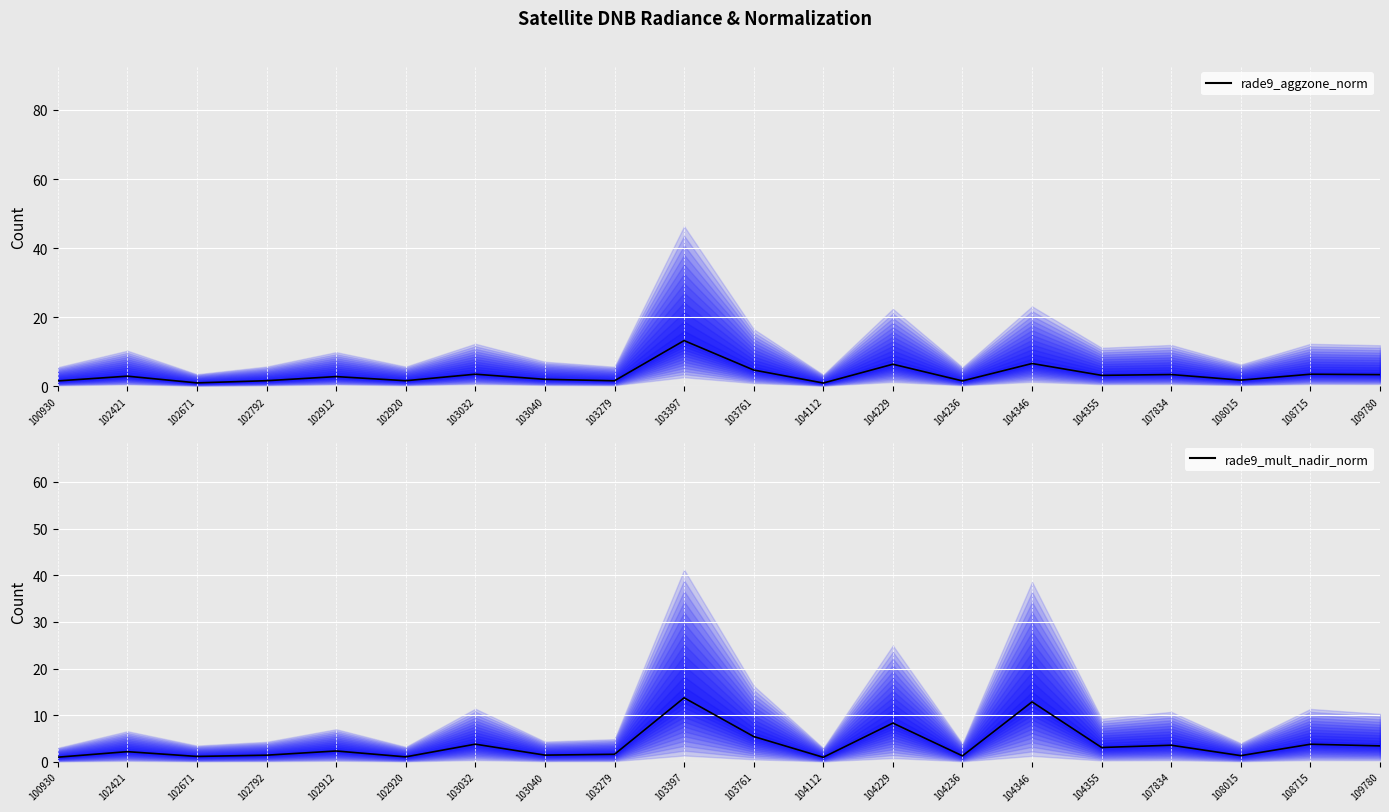

Between which two adjacent categories do rade9_aggzone_norm and rade9_mult_nadir_norm first intersect?

102421 and 102671